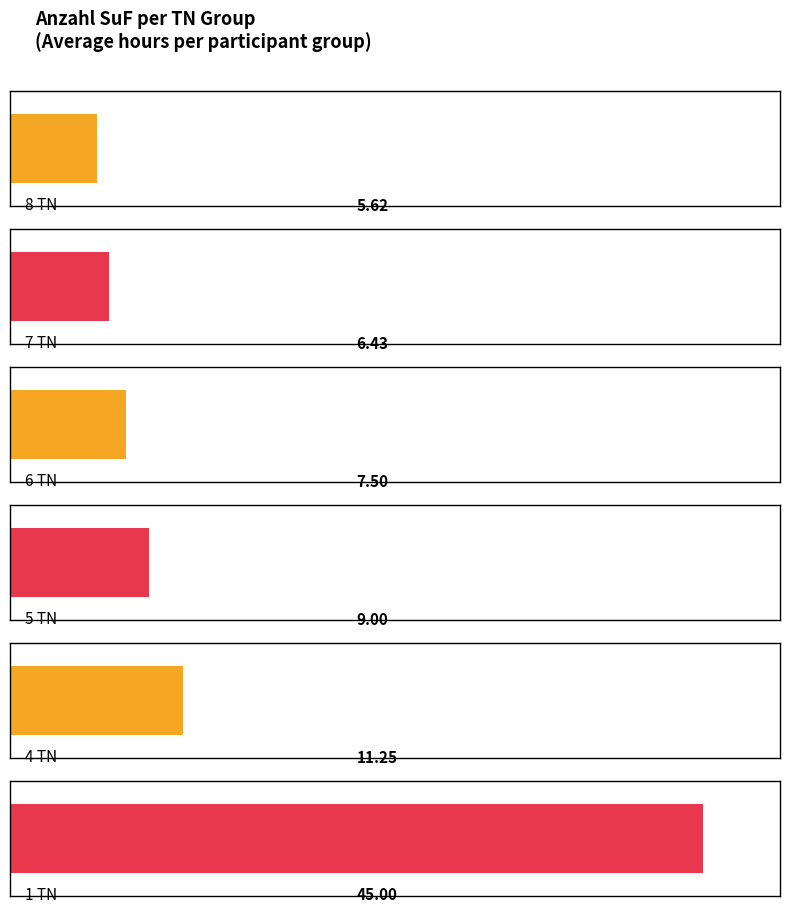

At 1, list the series in order from largest to smallest.

1 TN, 4 TN, 5 TN, 6 TN, 7 TN, 8 TN